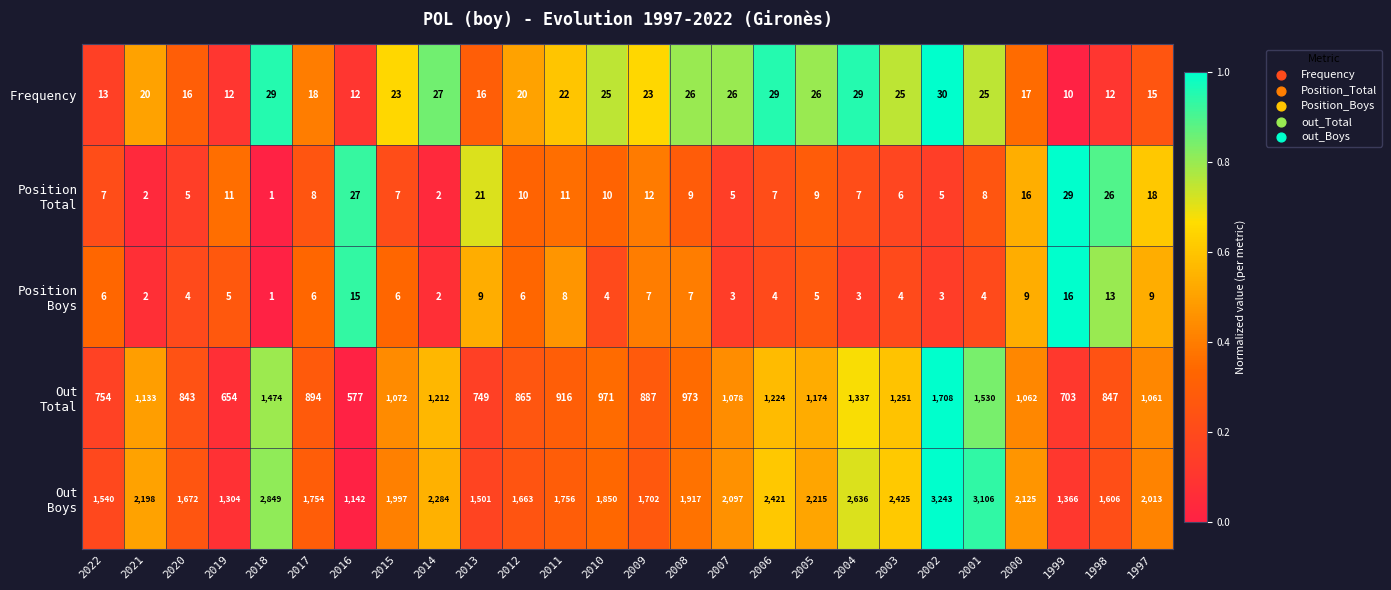

How many series are shown in this chart?

5